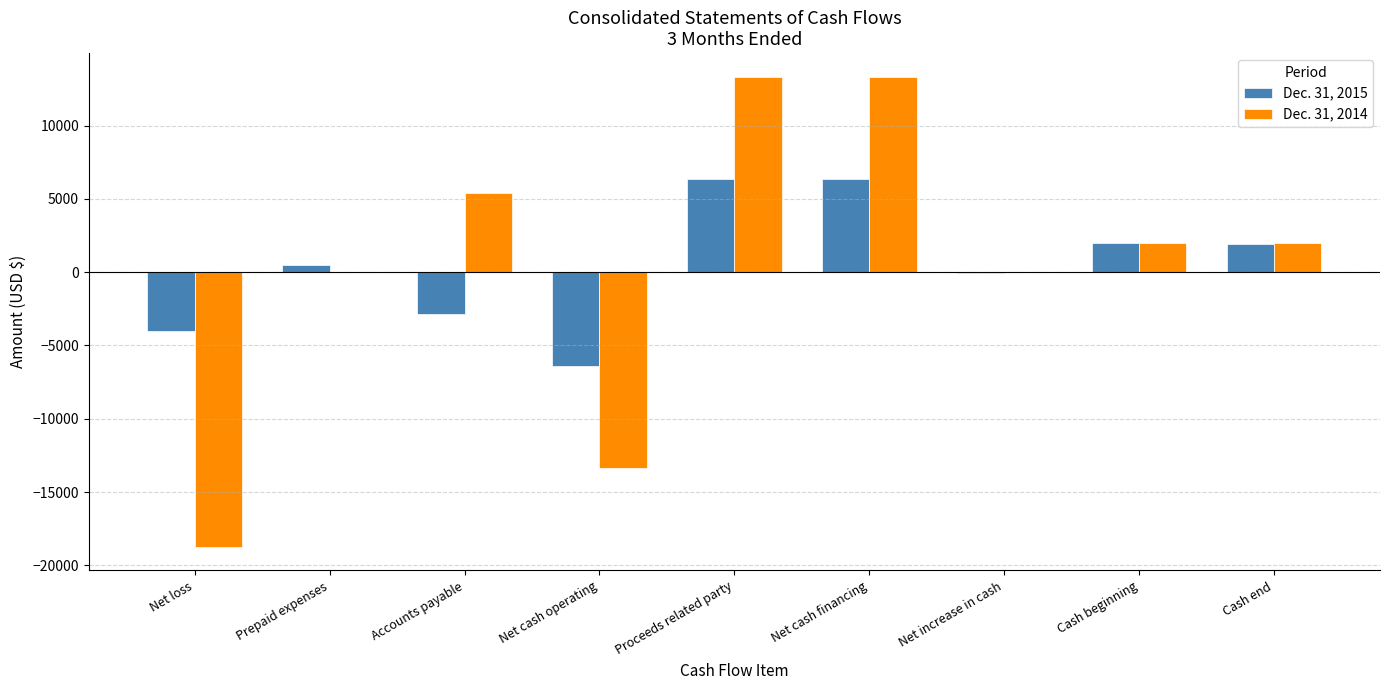

Count the number of data series in this chart.

2